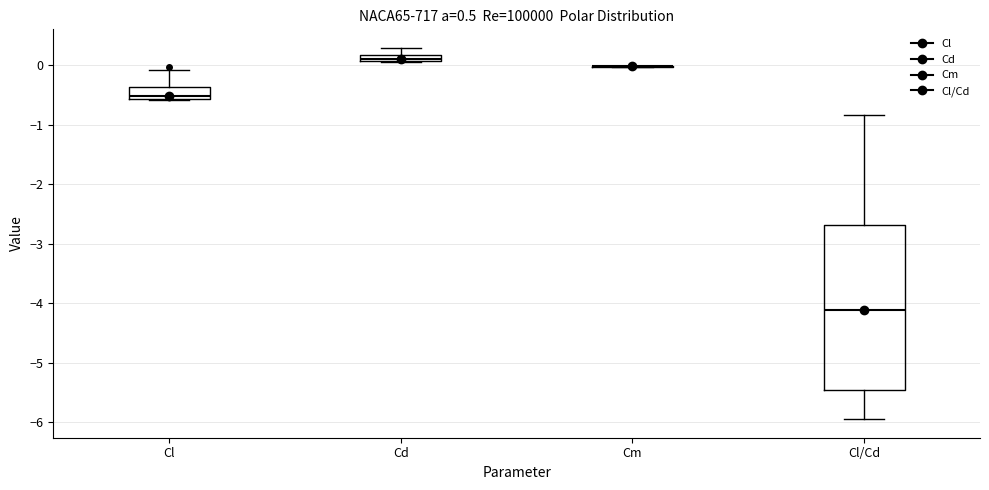

Comparing the boxes themselves (not the whiskers), which one is the tallest?

Cl/Cd